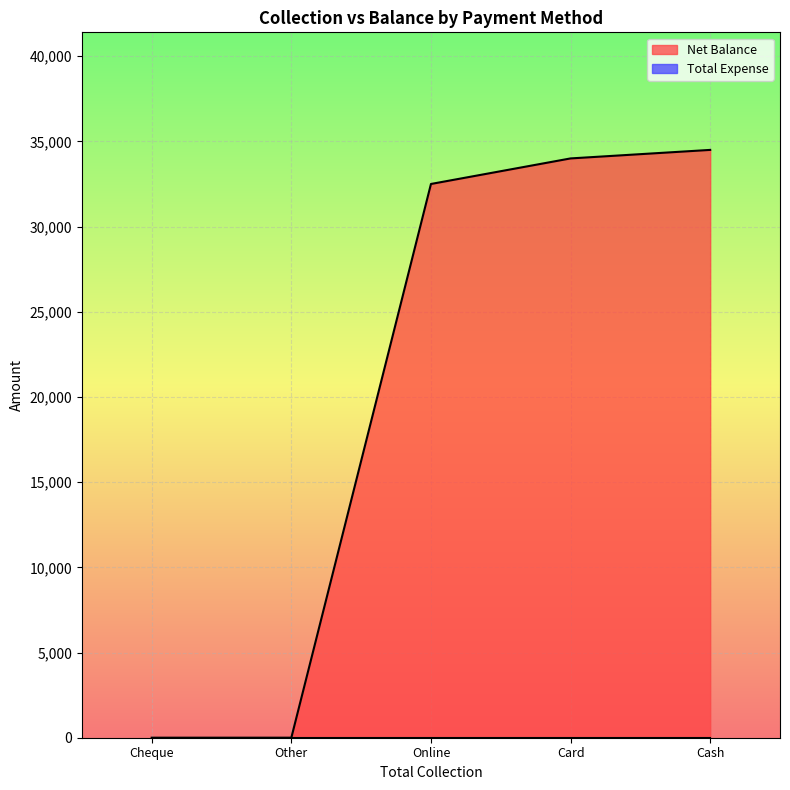

What are all the series names shown in the legend?

Net Balance, Total Expense